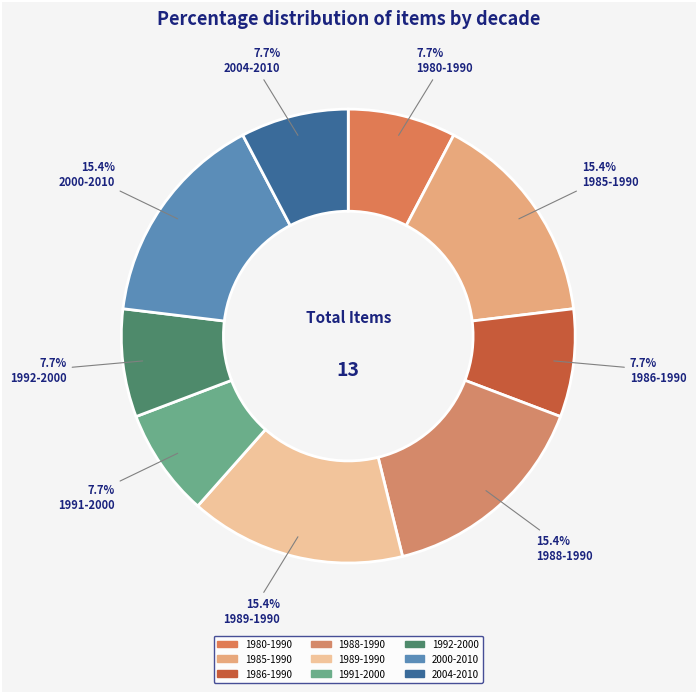

Is it true that 1988-1990 is 25% of the pie?

False